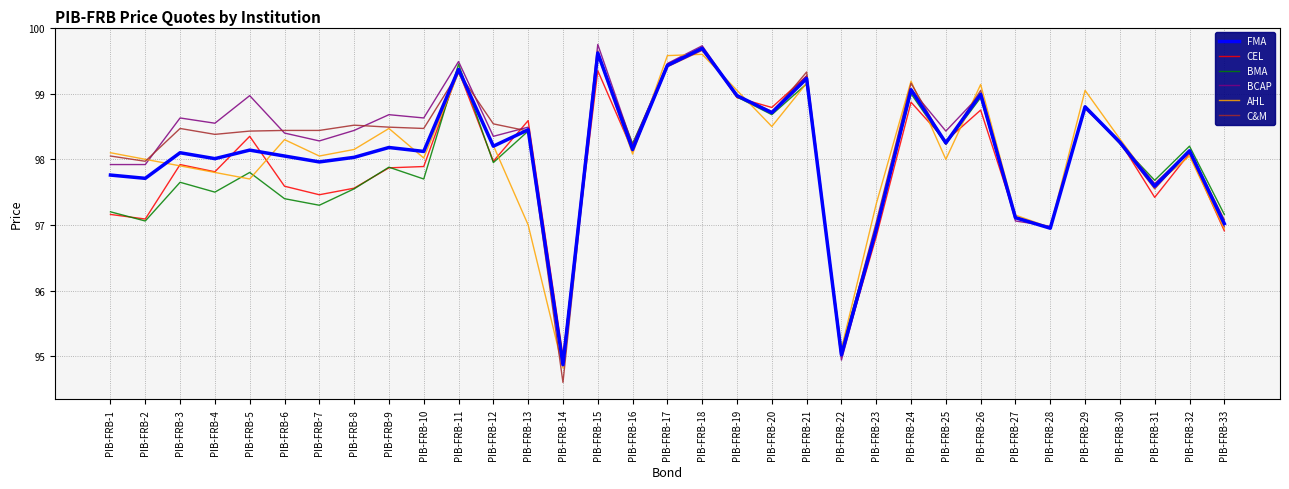

True or false: FMA has a value of 169.0 at PIB-FRB-3.

False